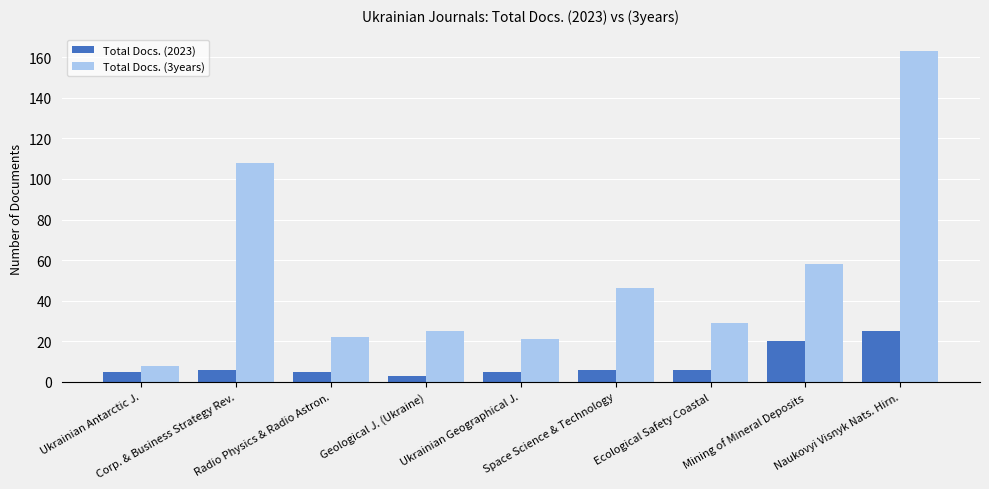

What position from the right is Mining of Mineral Deposits?

2